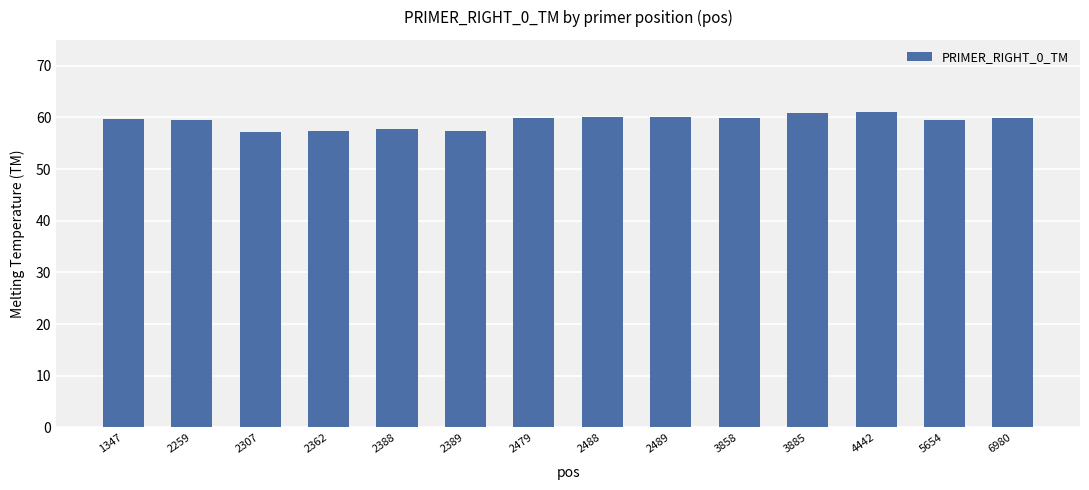

Does the chart contain any negative values?

No